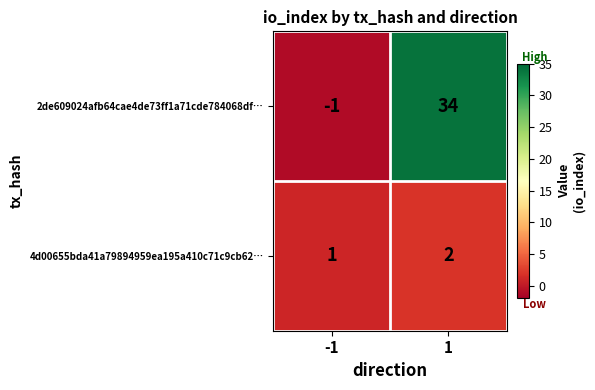

Rank the series by their maximum value, from highest to lowest.

2de609024afb64cae4de73ff1a71cde784068df…, 4d00655bda41a79894959ea195a410c71c9cb62…